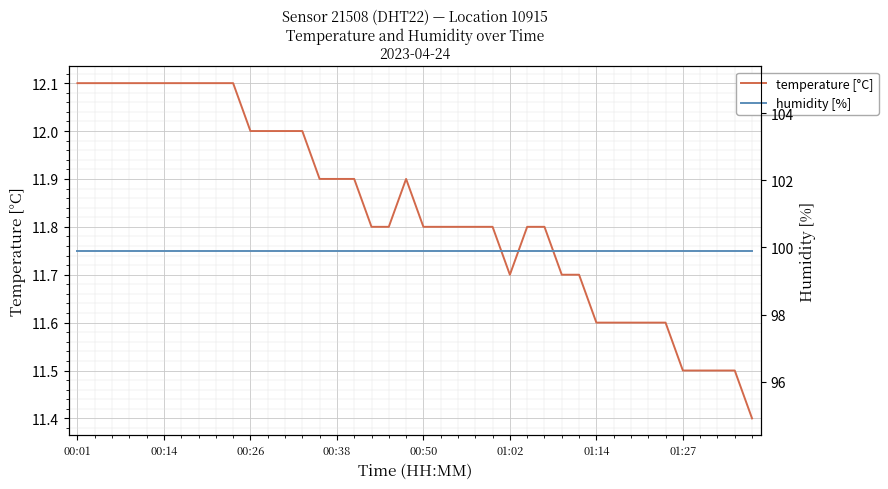

What is the difference between the highest and lowest values at 16?

88.0